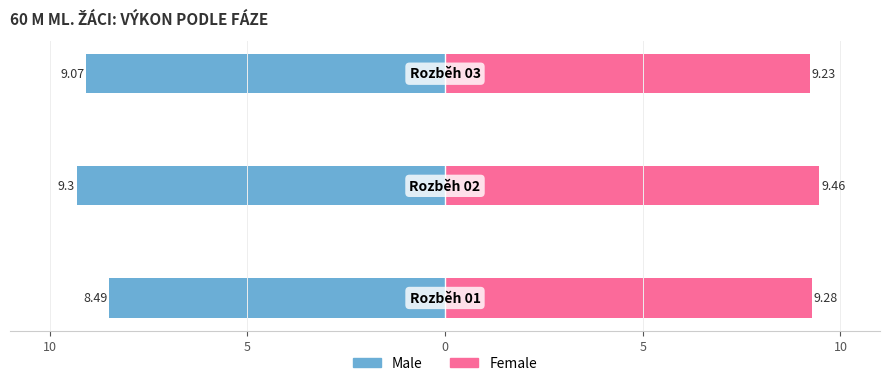

How many bars are there in total?

6